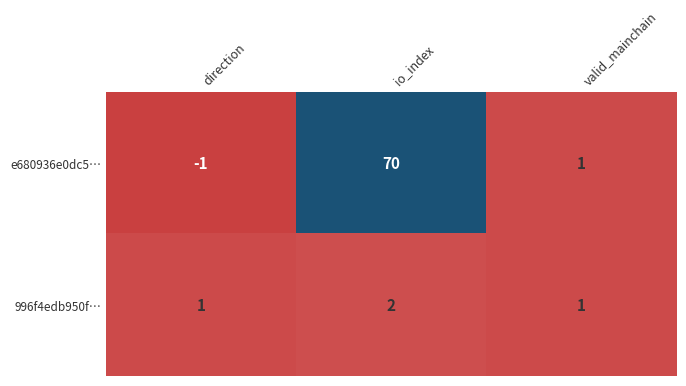

List the series in order of their peak value, highest first.

e680936e0dc5…, 996f4edb950f…